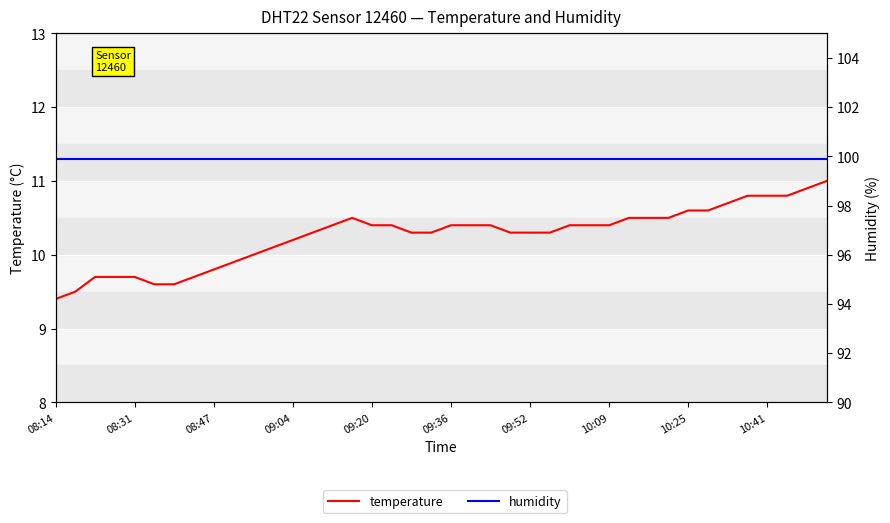

True or false: temperature has a value of 10.5 at 30.

True